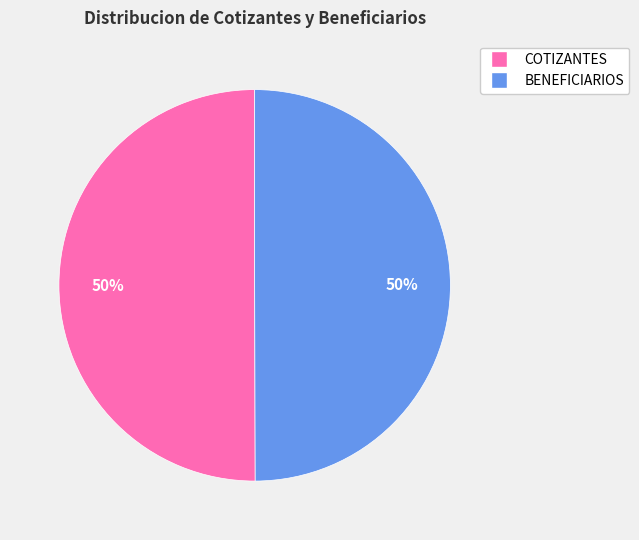

To the nearest percent, what is the average slice percentage?

50%